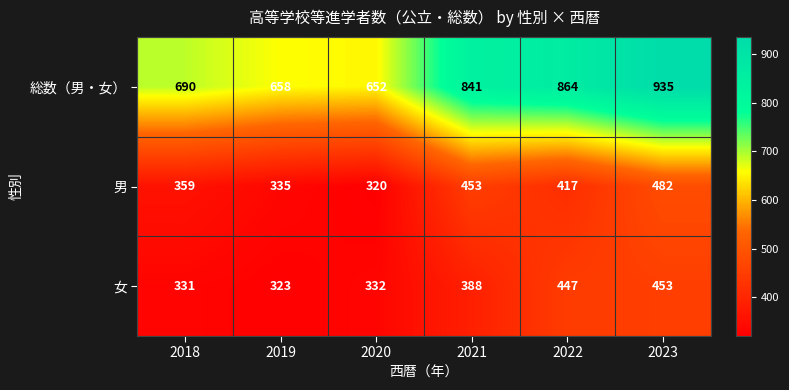

Which series changed the most between 2019 and 2020?

男